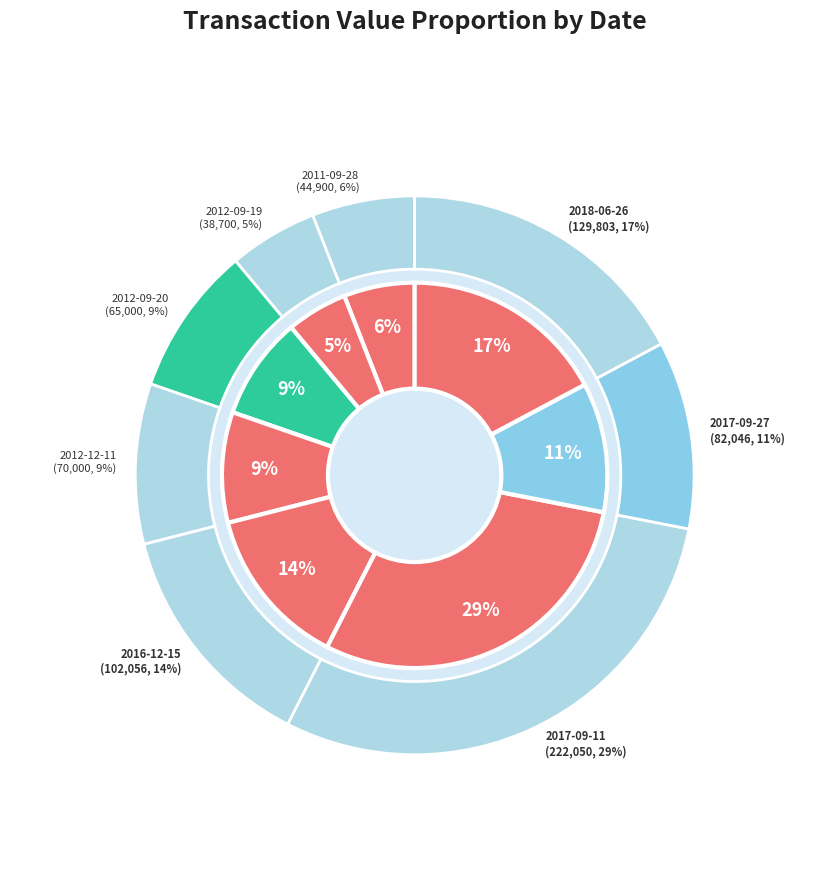

To the nearest percent, what percentage of the pie is 2012-12-11?

9%